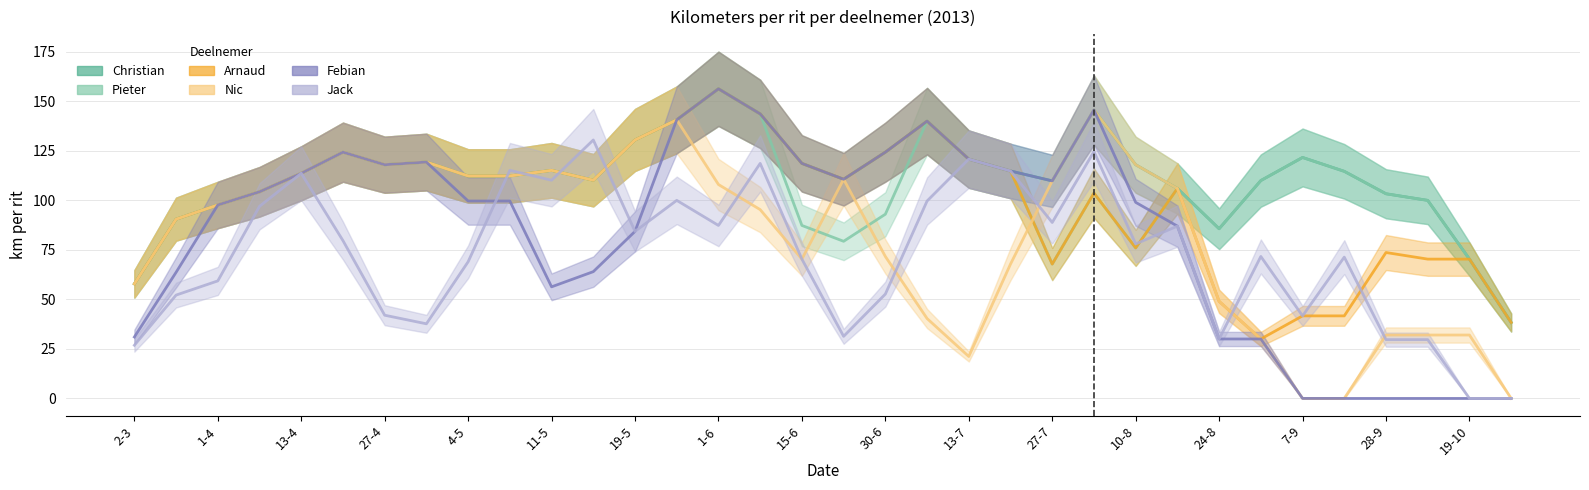

What position from the left is 20-4?

6